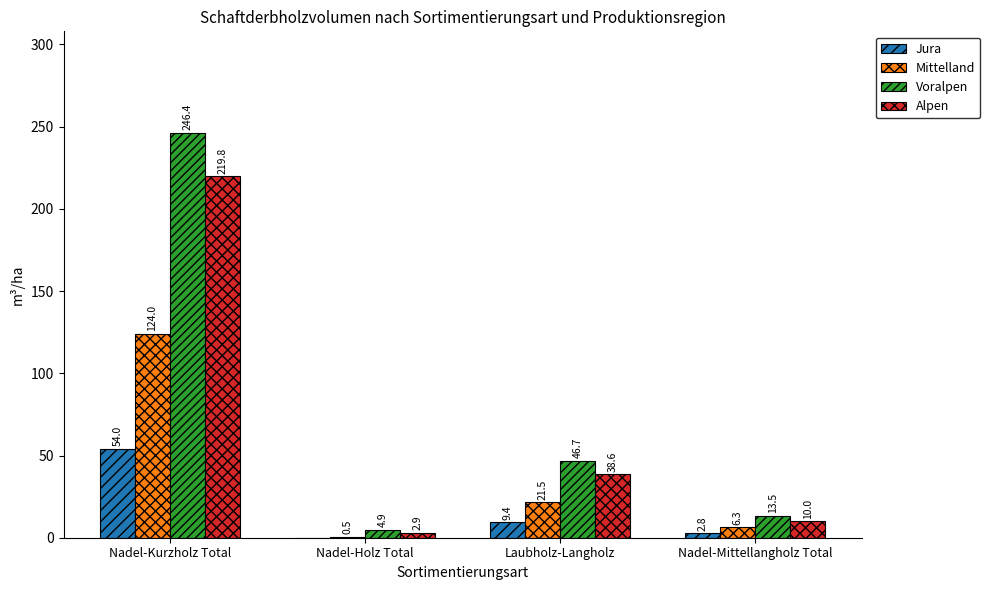

Which series changed the most between Nadel-Kurzholz Total and Nadel-Holz Total?

Voralpen